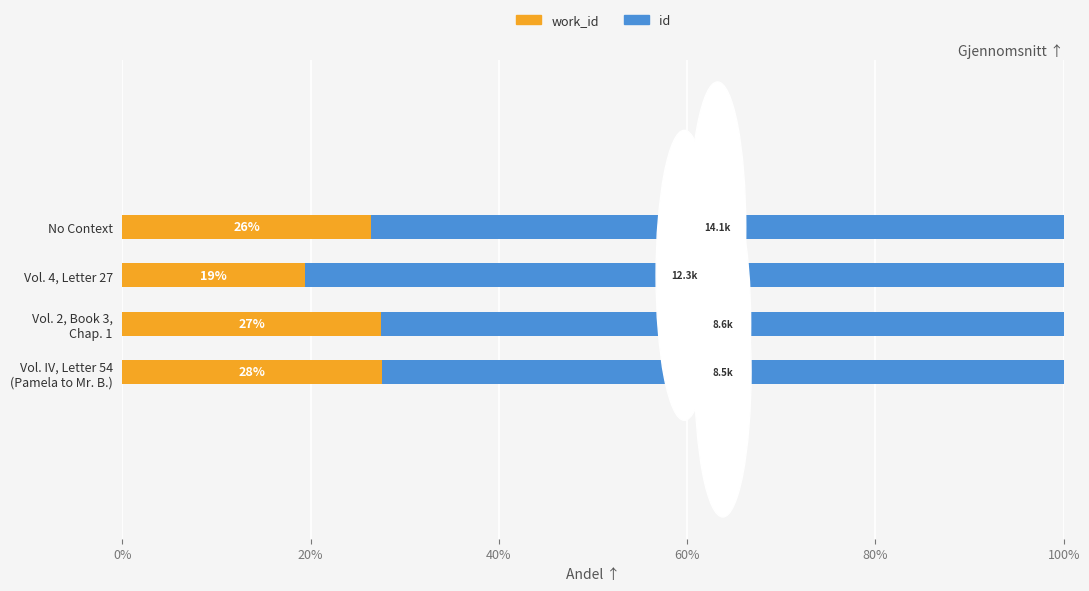

At how many categories does at least one series exceed 26?

4